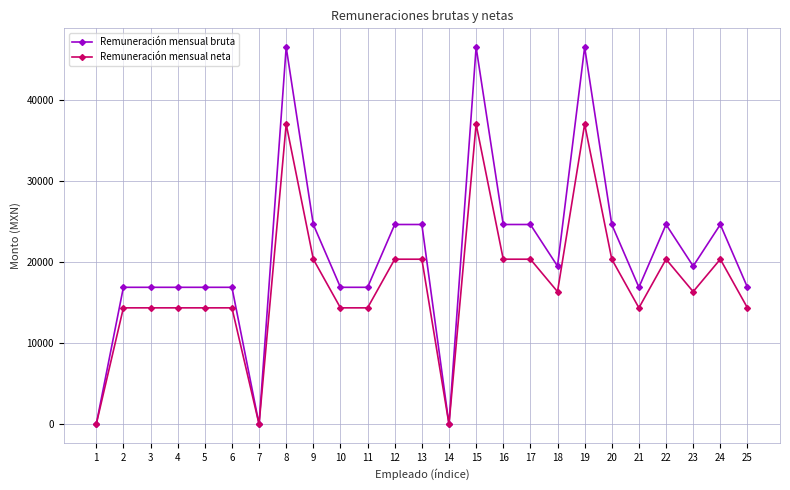

Between 2 and 9, which series saw the biggest shift?

Remuneración mensual bruta